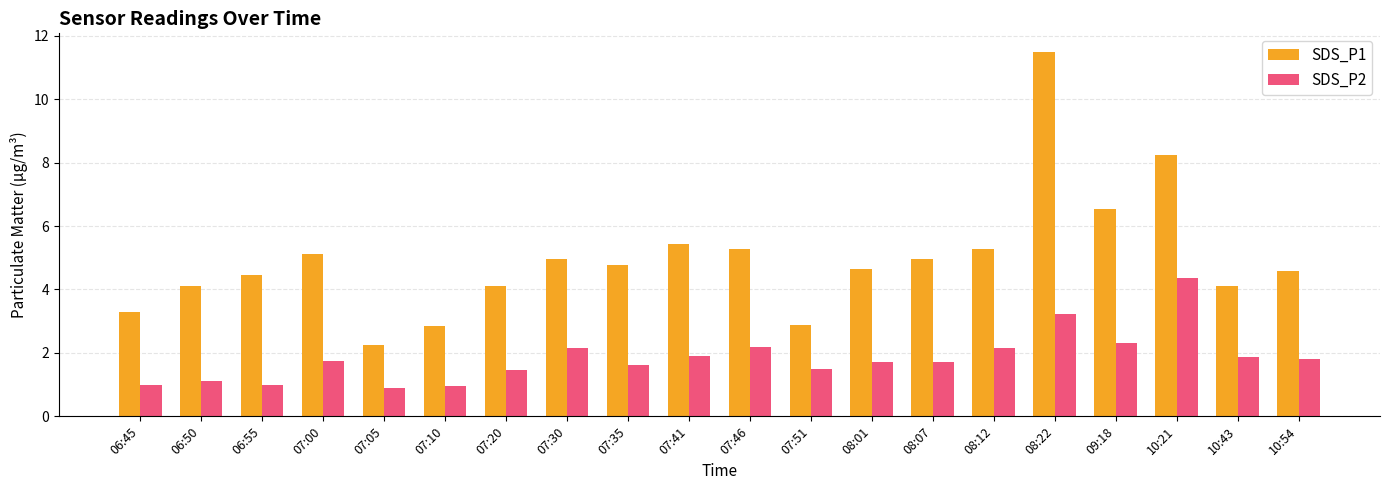

How many values in the SDS_P1 series exceed 4?

16